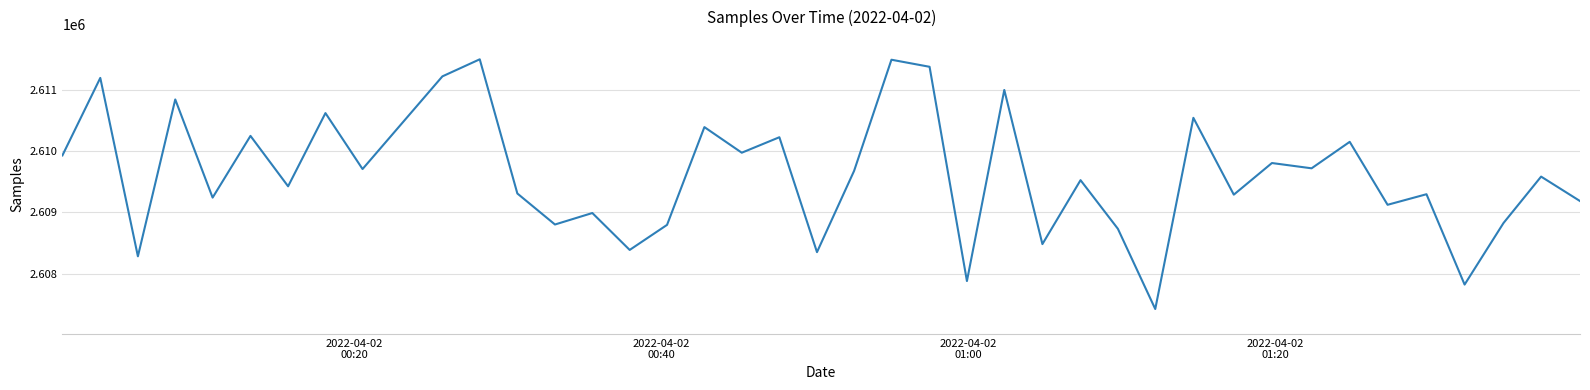

What is the minimum value shown in the chart?

2607427